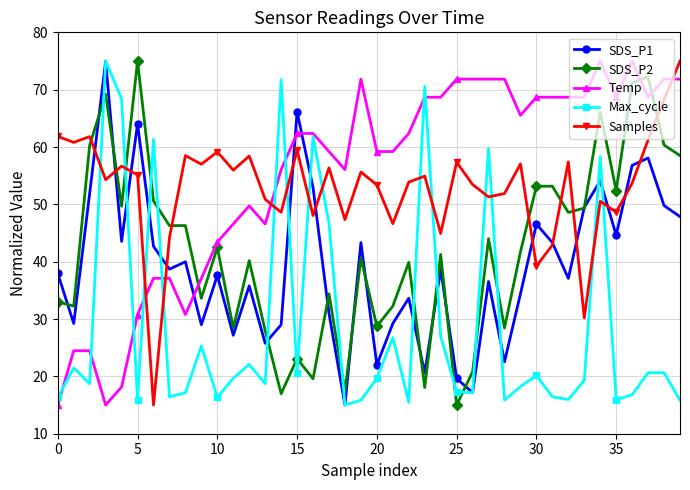

Which series ends up on top after the final intersection of Max_cycle and SDS_P2?

SDS_P2